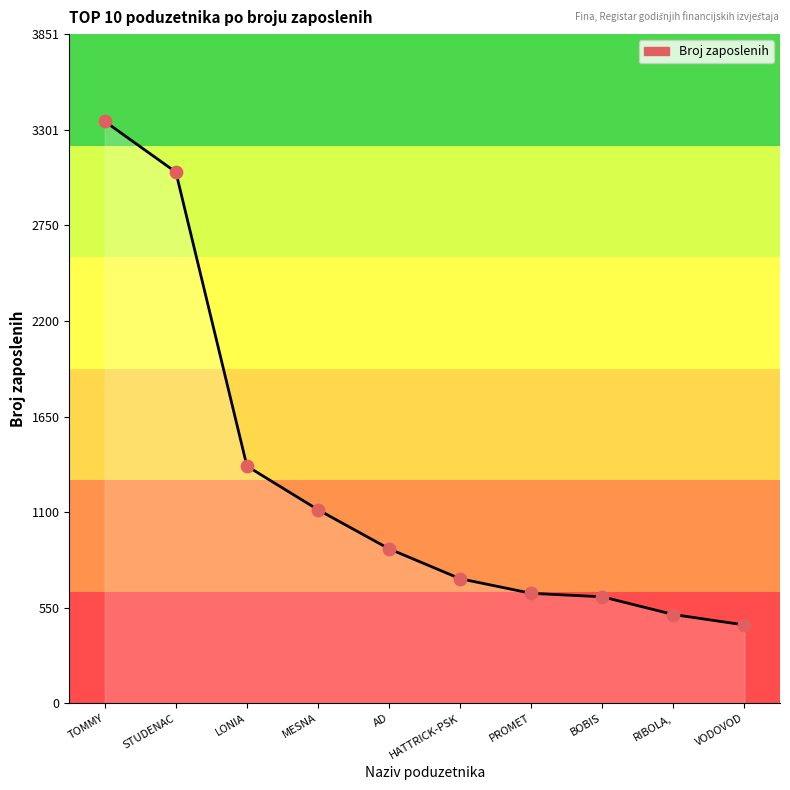

What is the change in value from STUDENAC to RIBOLA,?

-2546